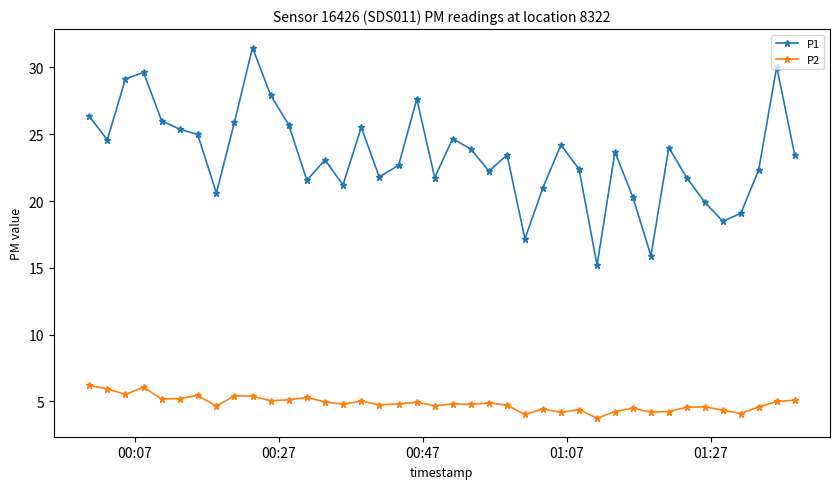

What is the value of the P1 point at the 15th from the left?

21.2